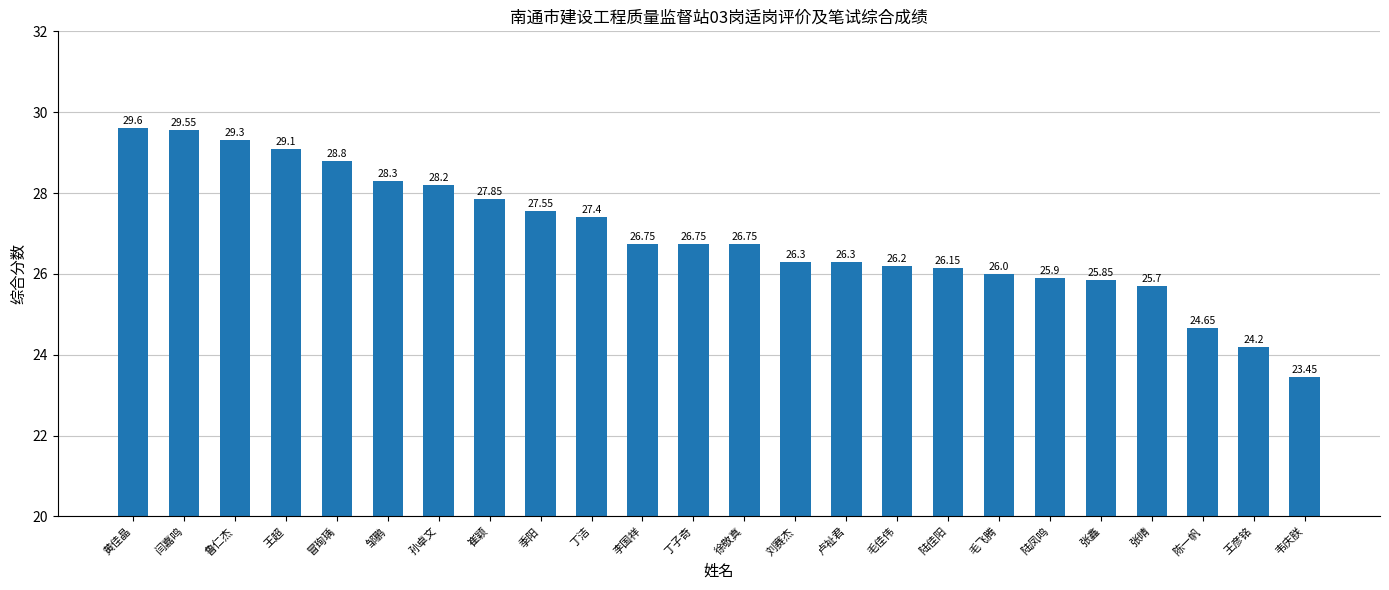

What is the ratio of the value at 鲁仁杰 to the value at 丁子奇?

1.1